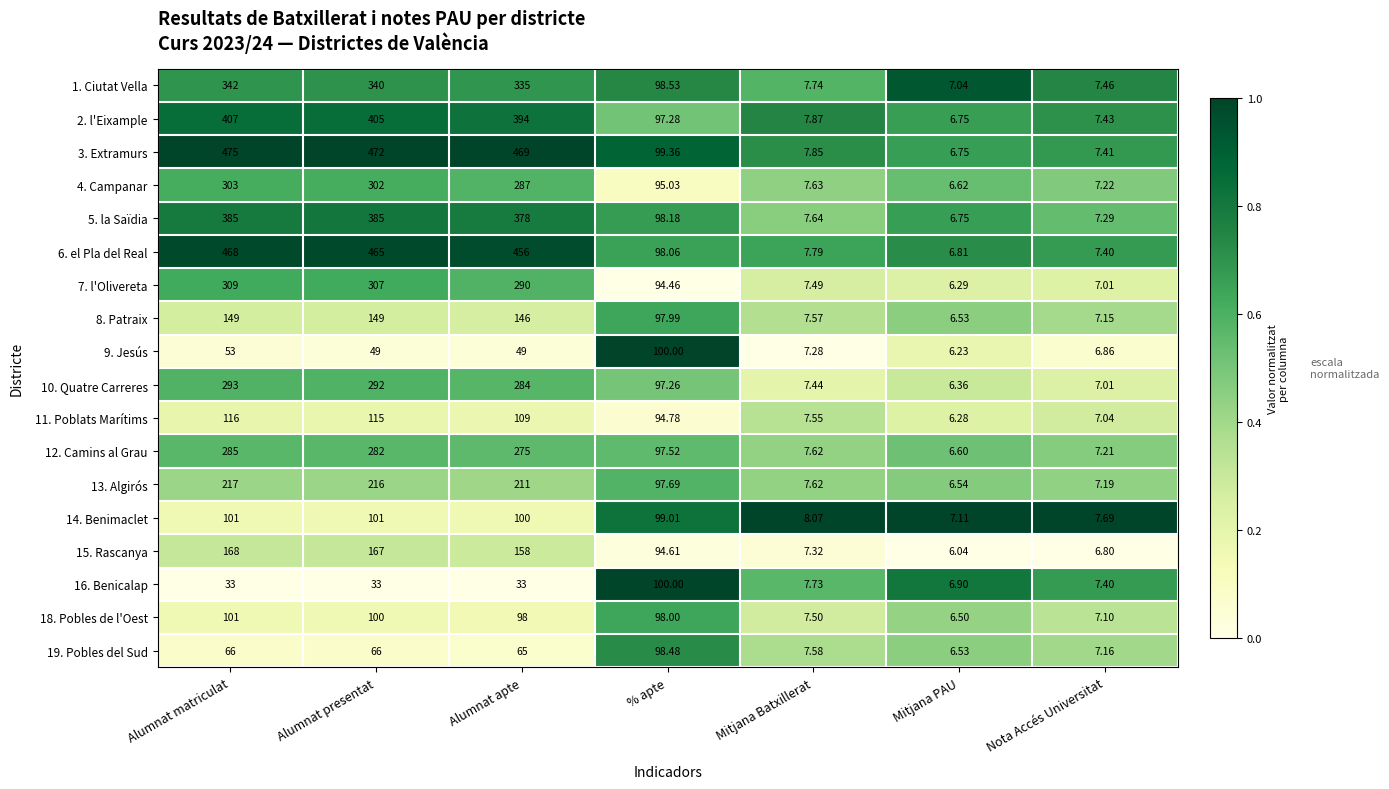

At which label is 15. Rascanya closest to 87?

% apte